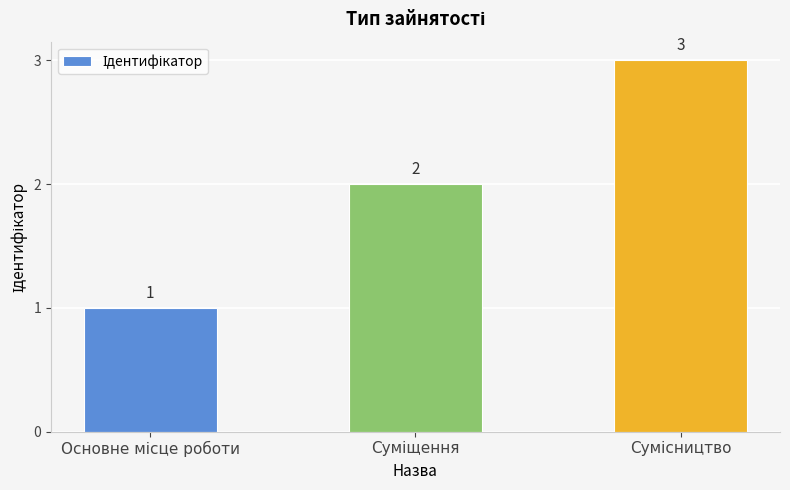

What is the greatest value displayed?

3